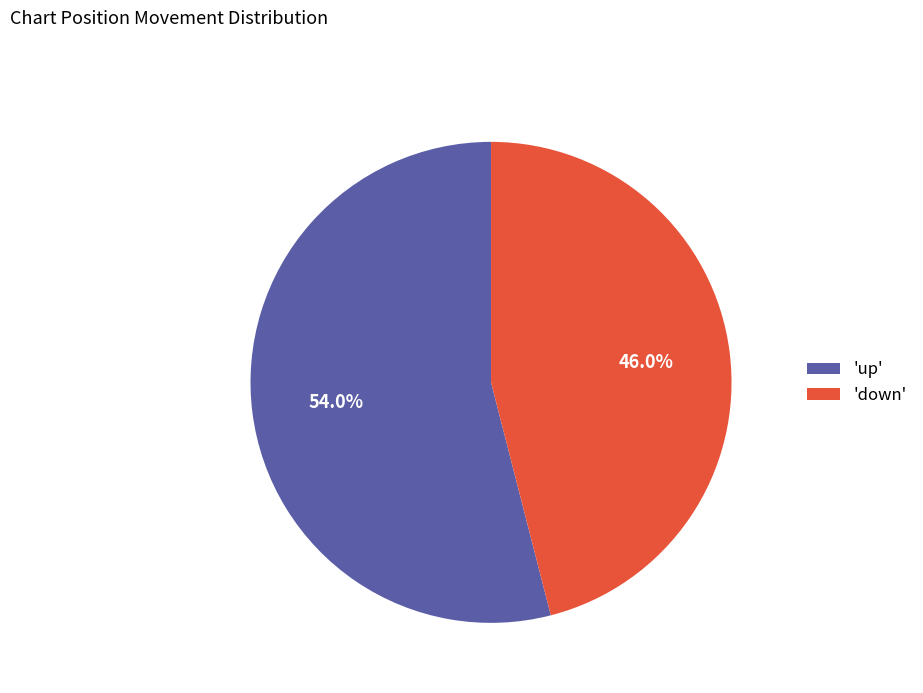

Does 'up' account for over 50% of the chart?

Yes